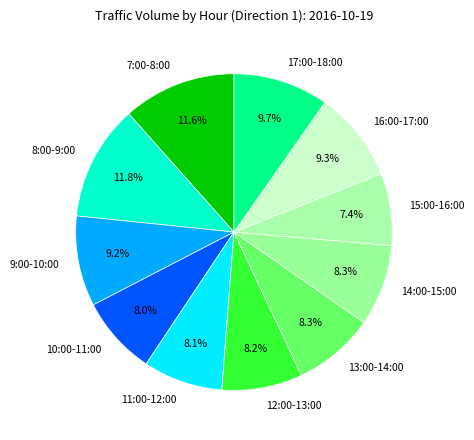

To the nearest percent, what portion does 14:00-15:00 represent?

8%